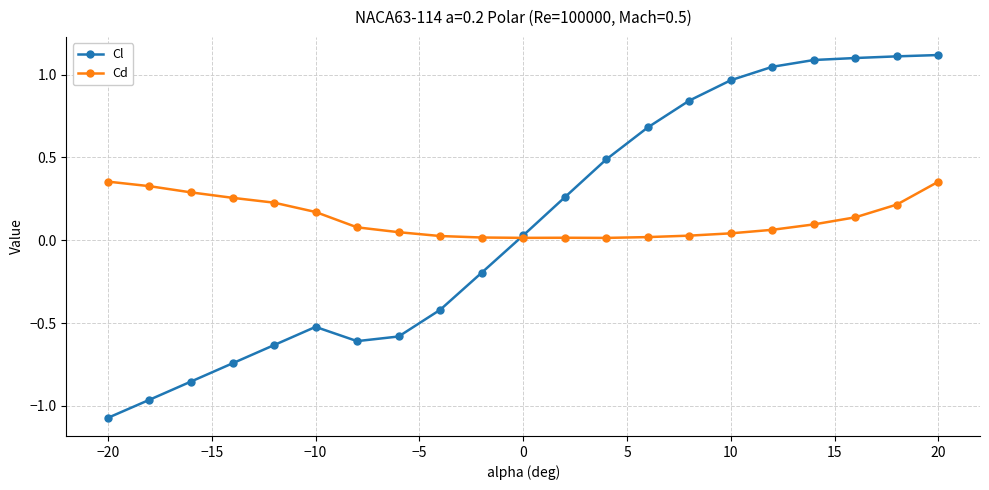

What is the sum of all Cl values?

2.1